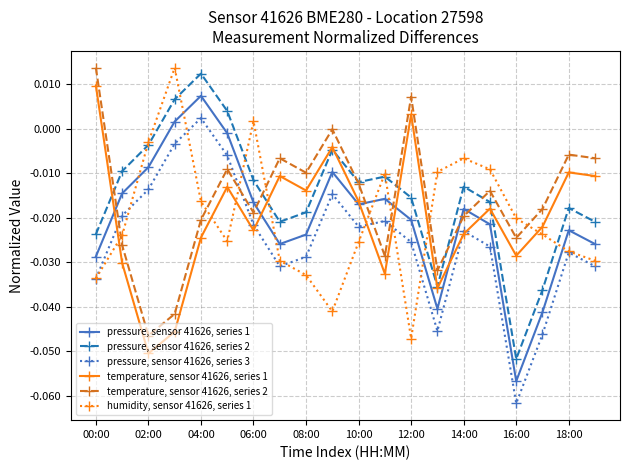

In humidity, sensor 41626, series 1, how many points are higher than both neighbors (excluding endpoints)?

4